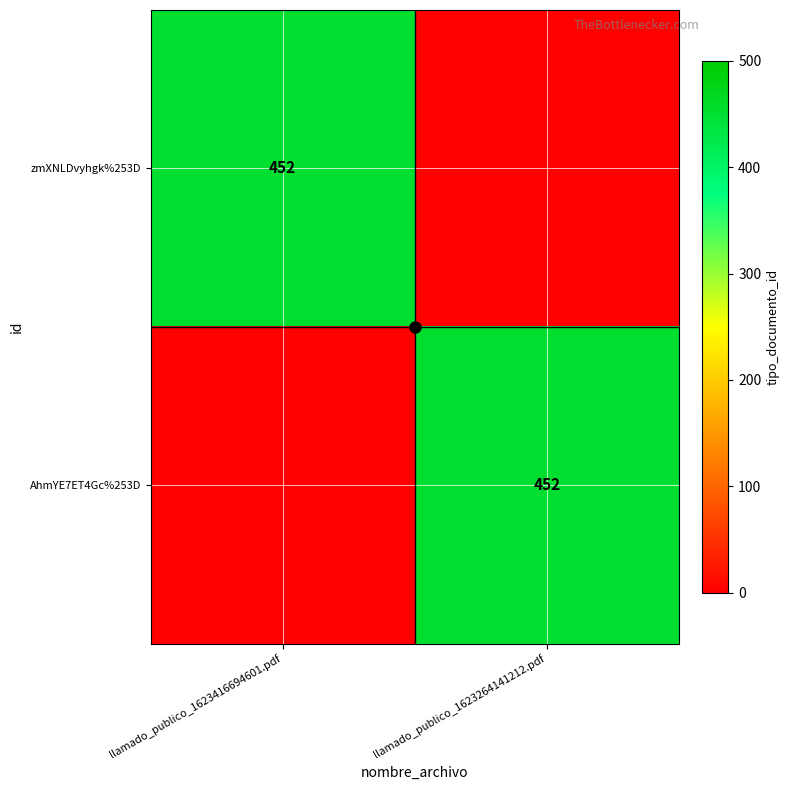

At how many categories does at least one series exceed 331?

2